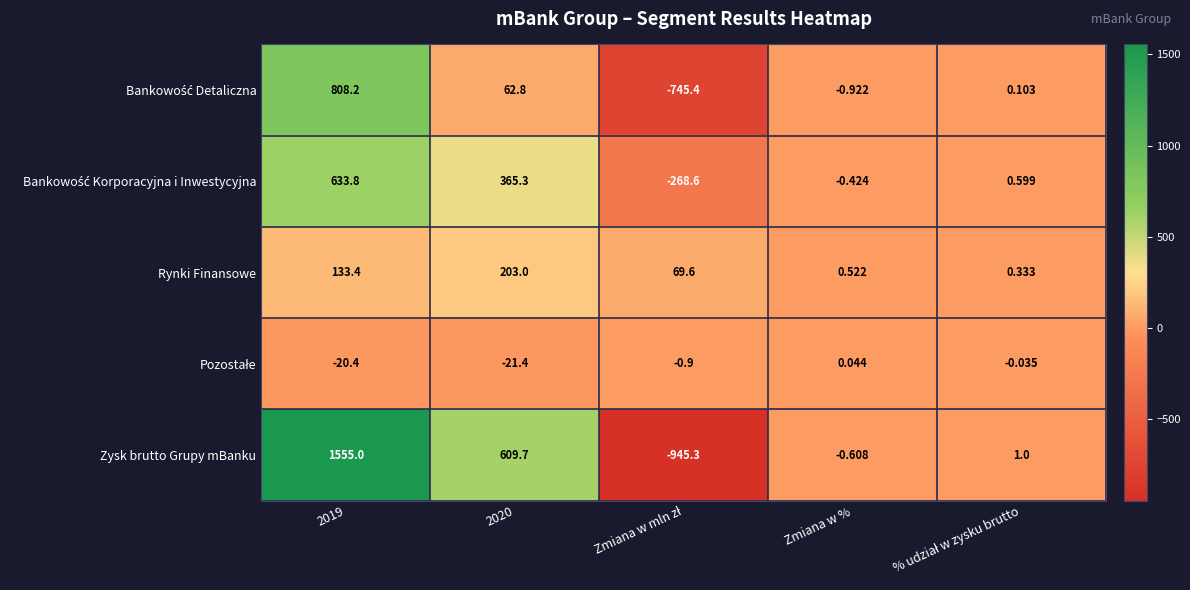

Which series has the largest range (max minus min)?

Zysk brutto Grupy mBanku